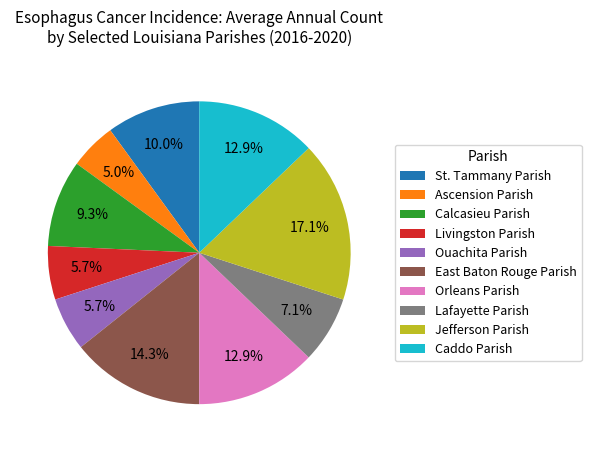

Is the sum of St. Tammany Parish and Calcasieu Parish greater than half?

No